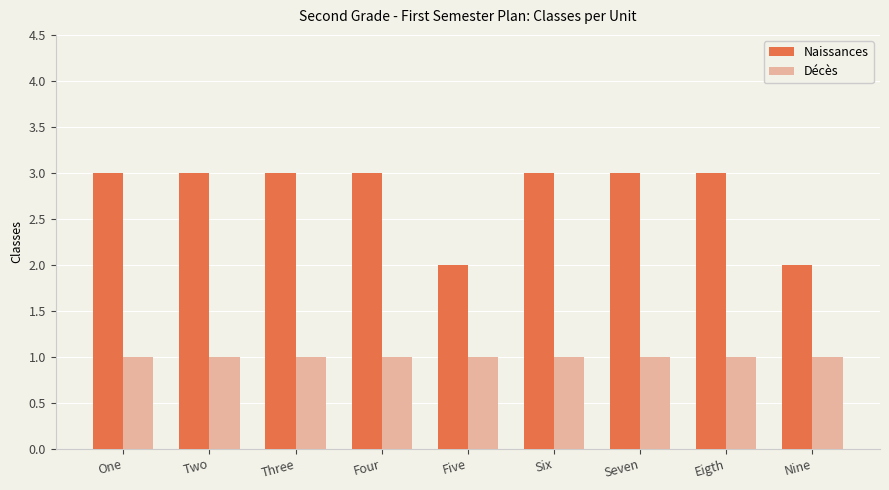

Is the value of Naissances at Seven greater than the value of Décès at Nine?

Yes